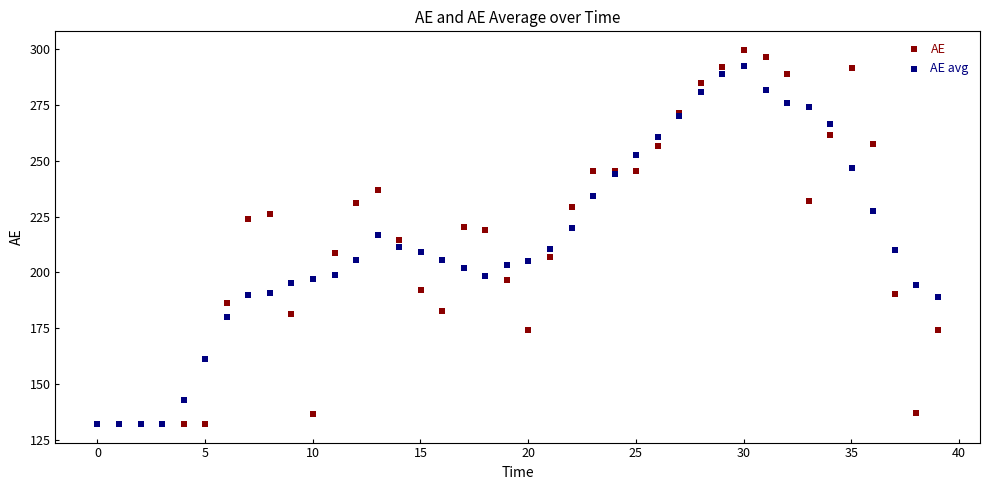

Which series has the largest Y range (max minus min)?

AE